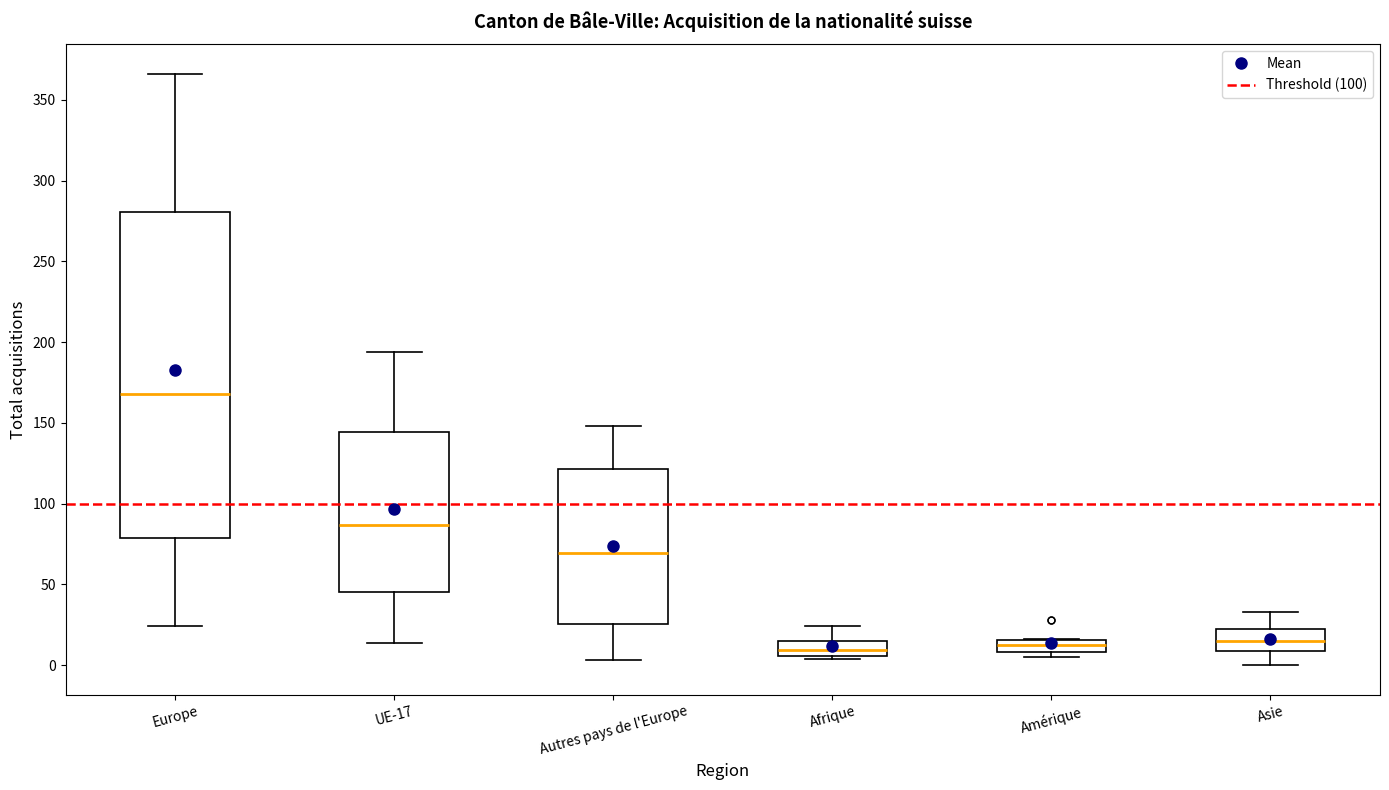

Which box is the tallest, from its lower edge to its upper edge?

Europe